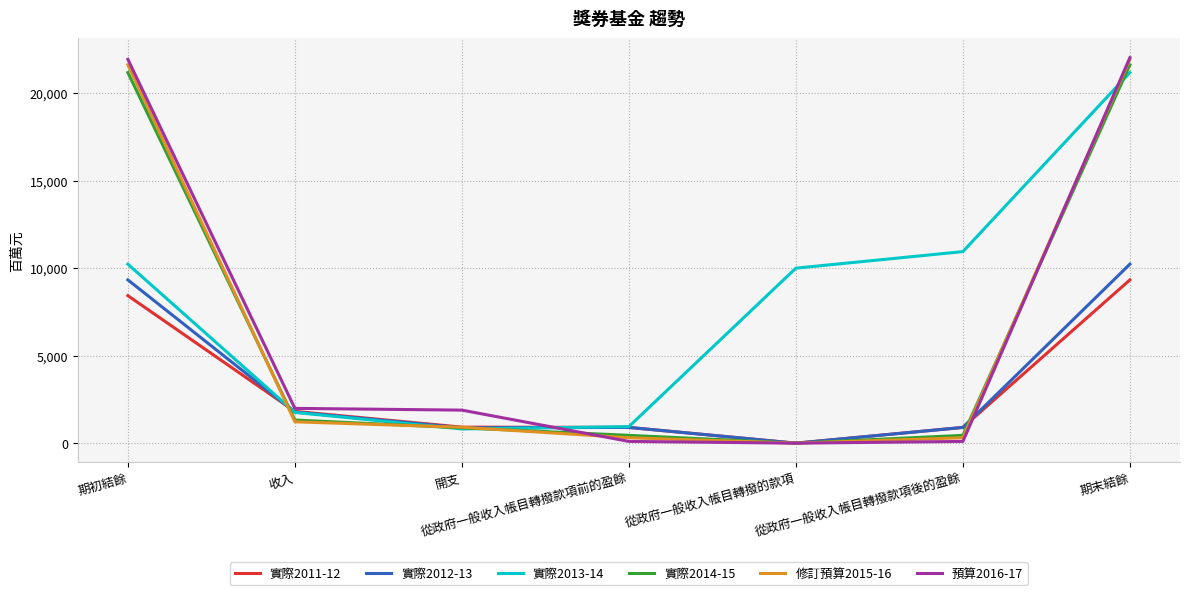

Is the value of 實際2014-15 at 期初結餘 greater than the value of 實際2011-12 at 期末結餘?

Yes